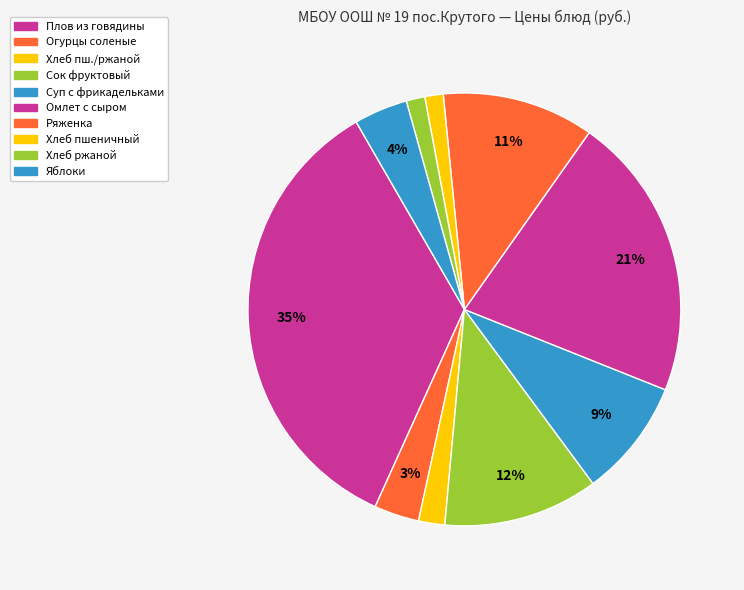

To the nearest percent, what is the difference between the largest and smallest slice percentages?

34%